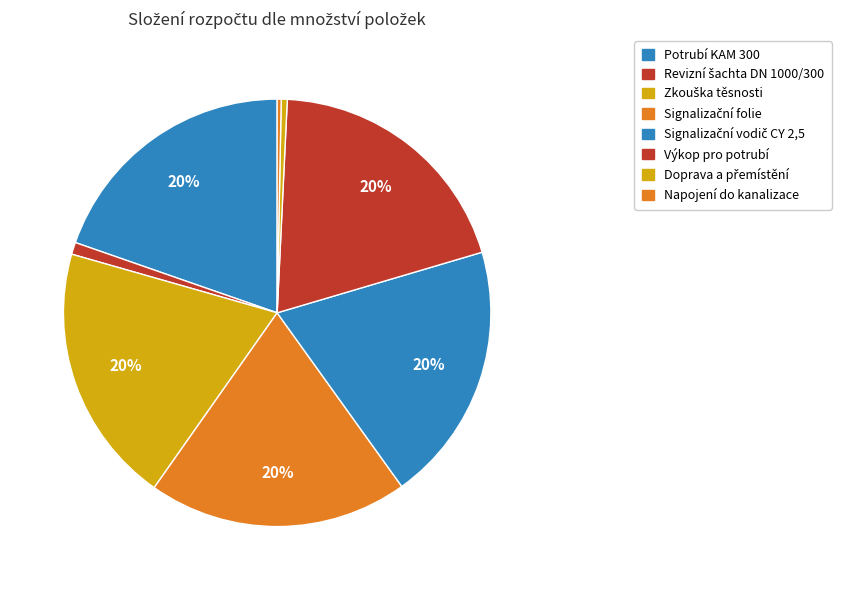

To the nearest percent, what percentage of the pie is Zkouška těsnosti?

20%